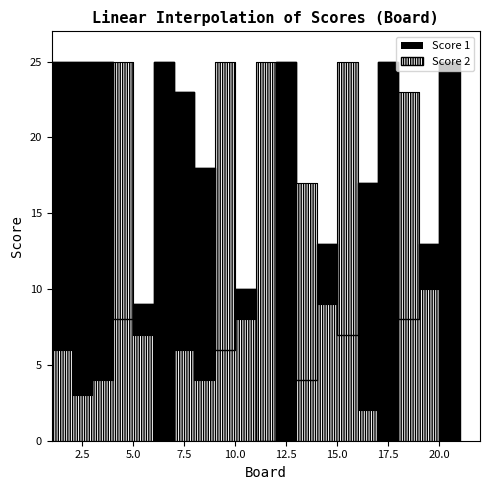

Rank the series by their maximum value, from lowest to highest.

Score 1, Score 2